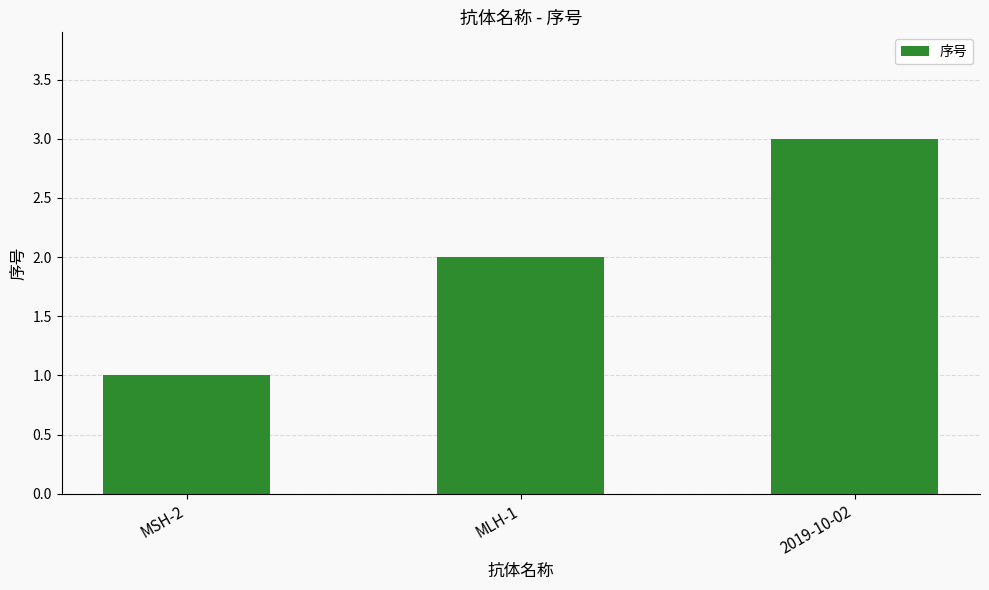

What is the difference between the maximum and second lowest values?

1